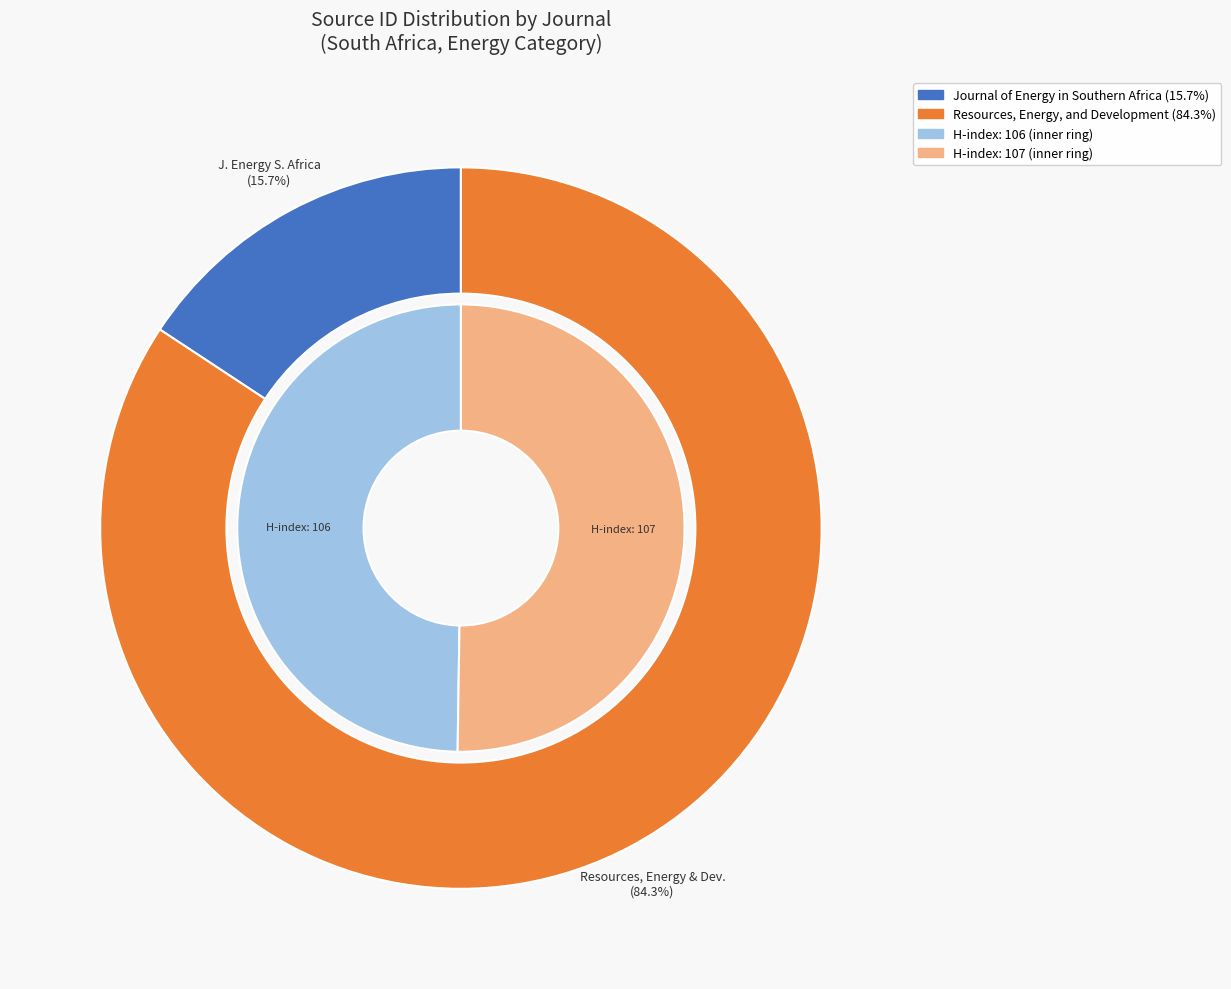

What percentage is the Journal of Energy in Southern Africa slice, to the nearest percent?

16%